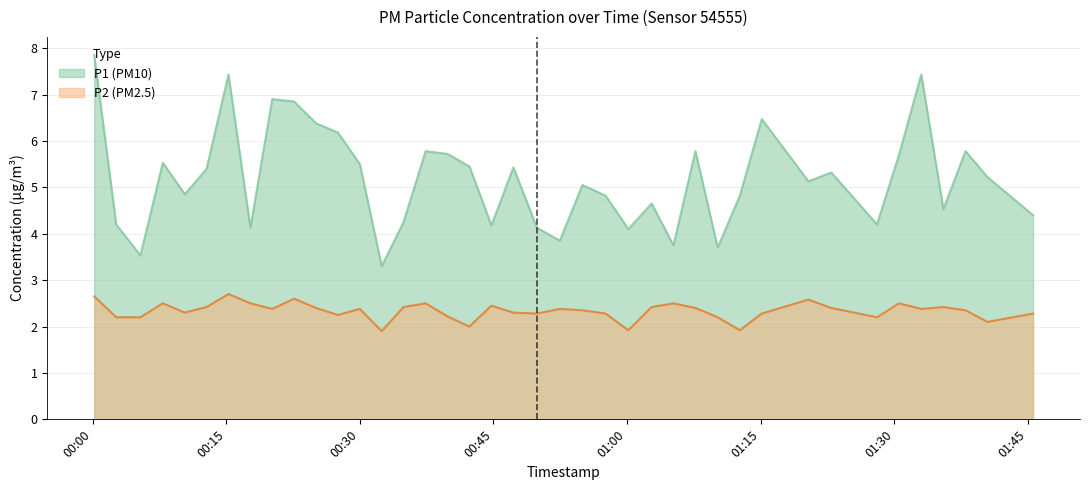

In P1, how many points are lower than both neighbors (excluding endpoints)?

12